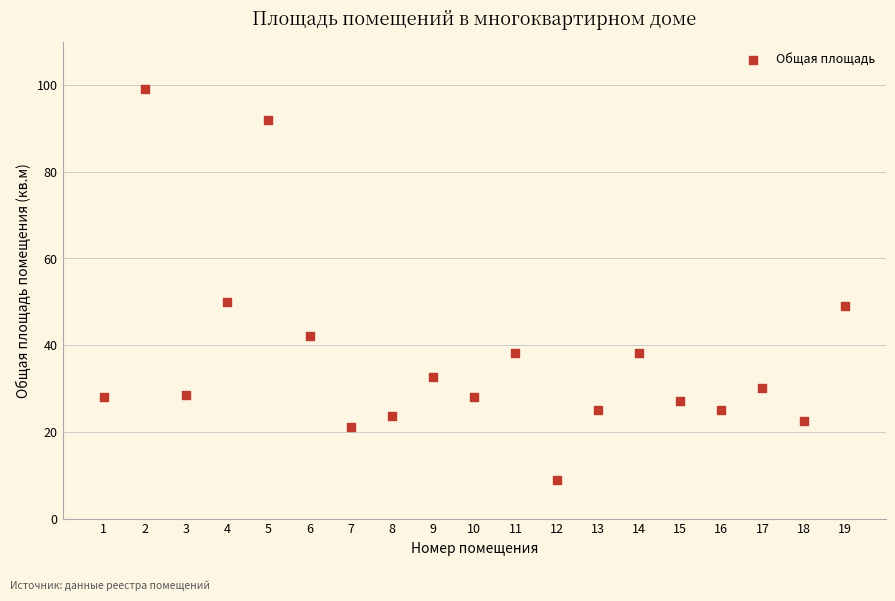

What is the range of X values (max minus min)?

18.0